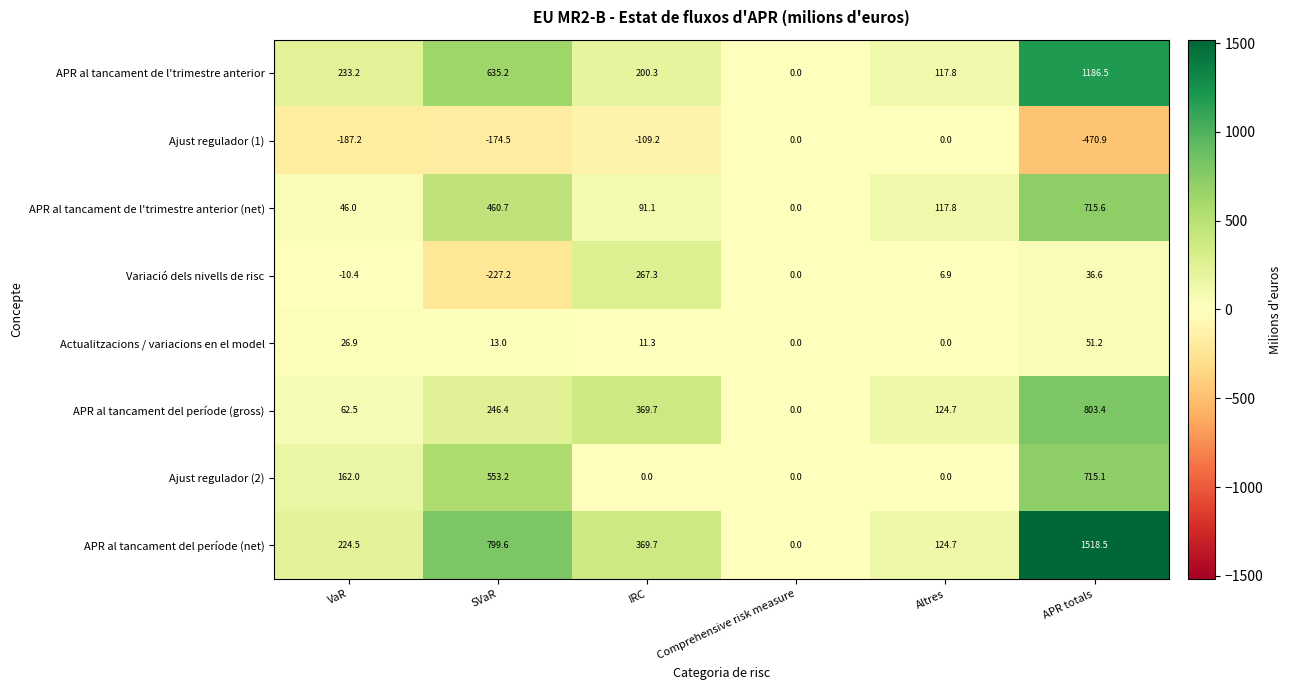

What is the difference between the highest and lowest values at IRC?

478.9